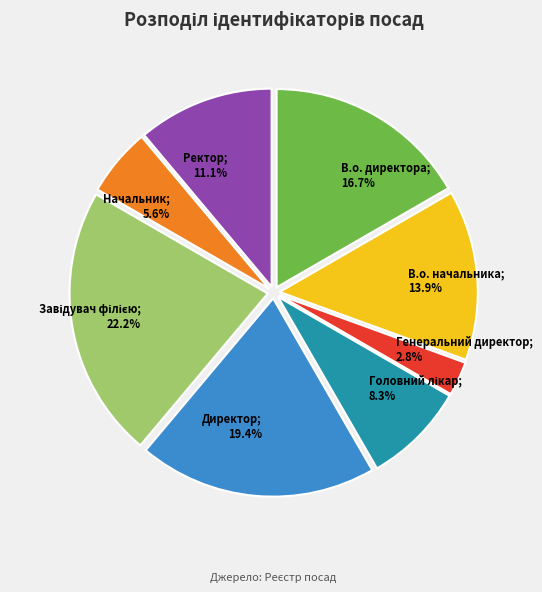

Is there a majority slice in this chart?

No